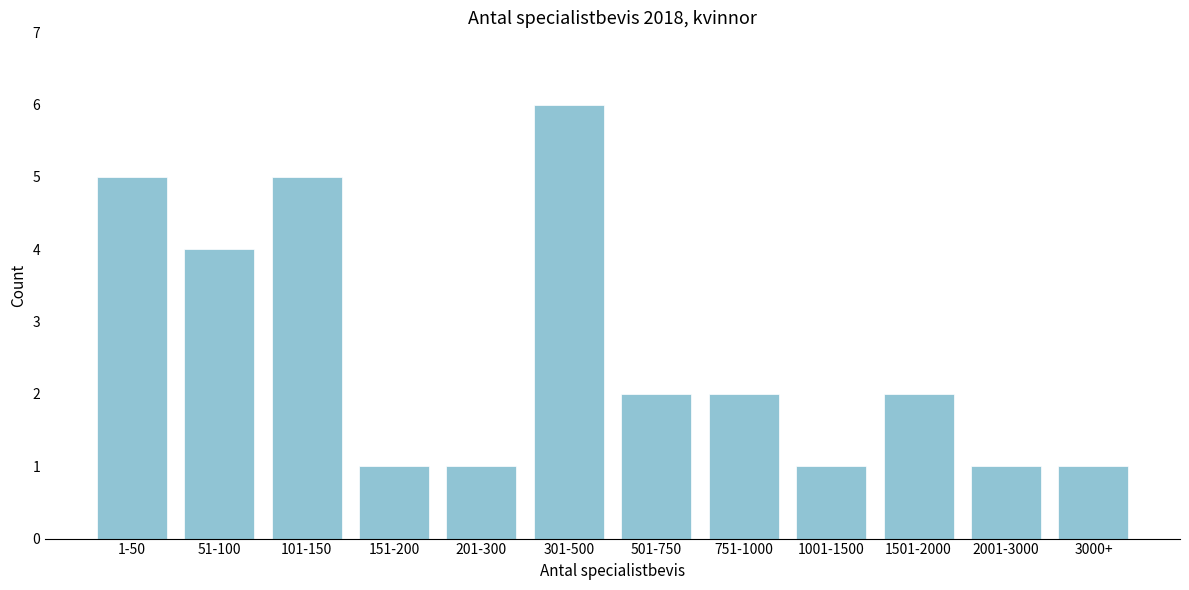

Reading left to right, list all the values displayed in this chart.

5	4	5	1	1	6	2	2	1	2	1	1